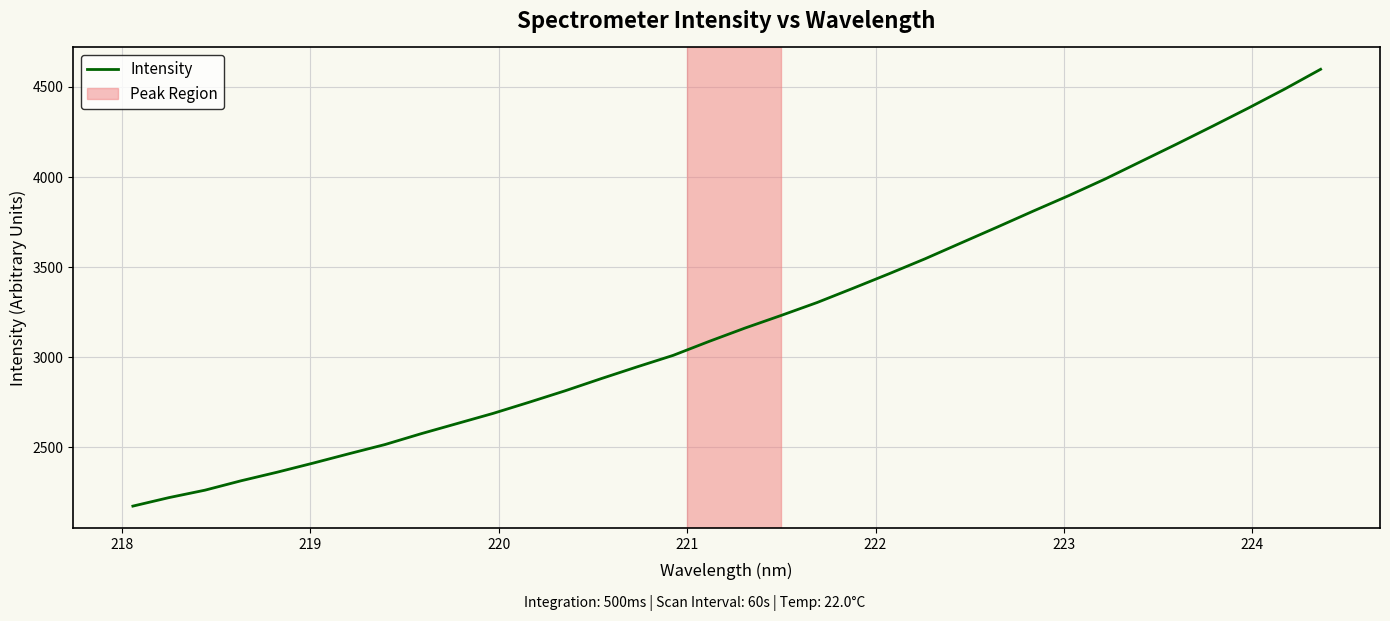

What is the difference between the maximum and minimum values?

2423.9